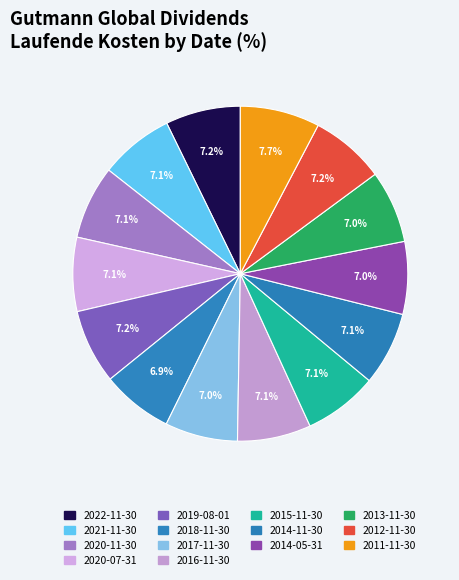

What portion of the pie excludes 2020-11-30?

92.9%